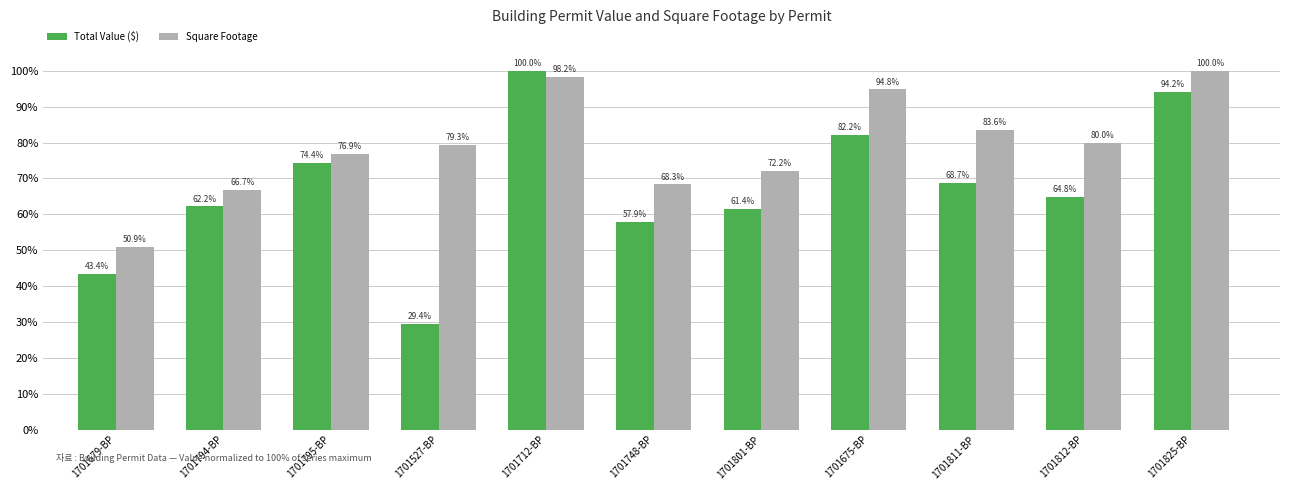

What is the lowest value of the Total Value ($) series?

29.4